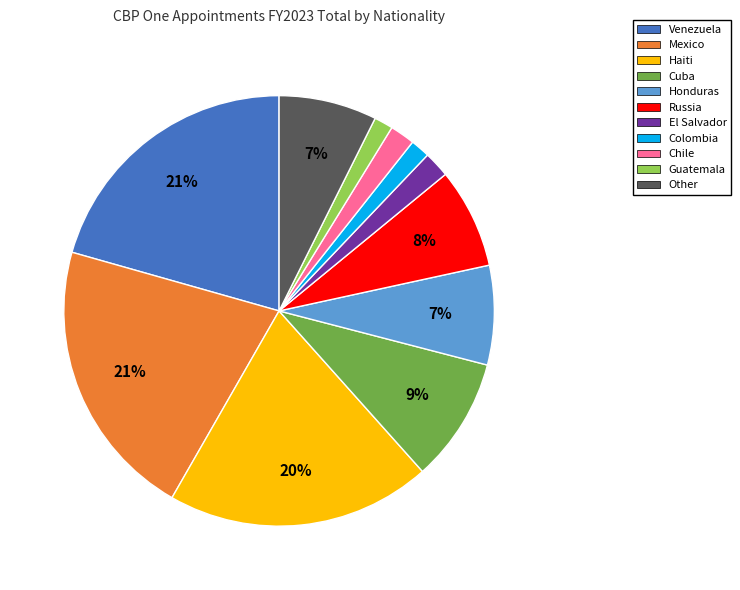

Between Guatemala and Cuba, which is larger?

Cuba